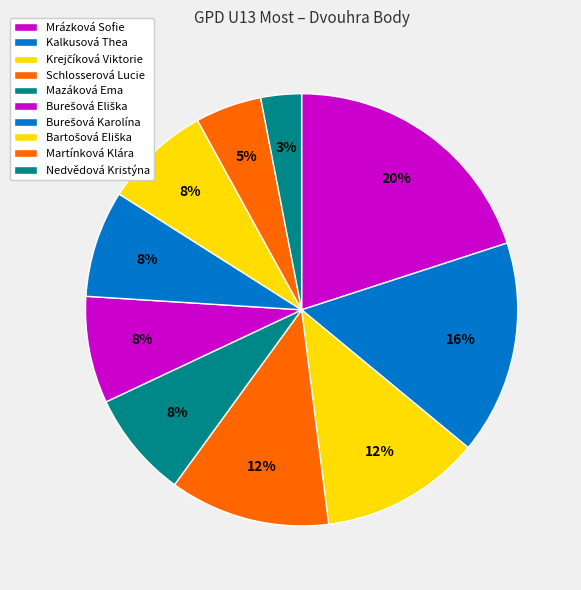

What percentage is the Burešová Eliška slice, to the nearest percent?

8%